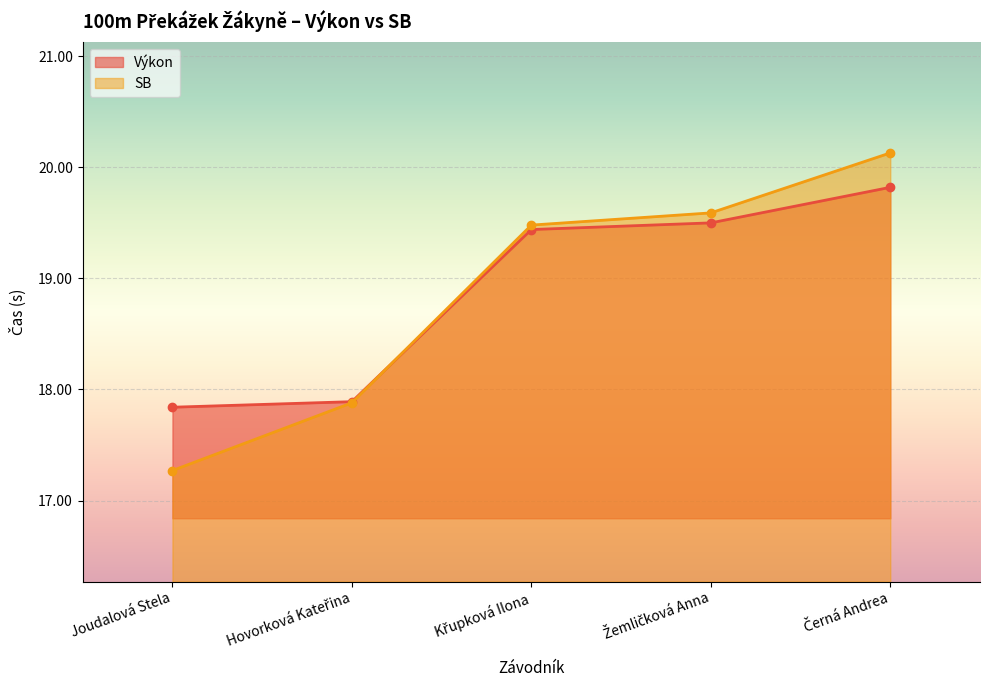

The value of Výkon at Joudalová Stela is 17.8. True or false?

True